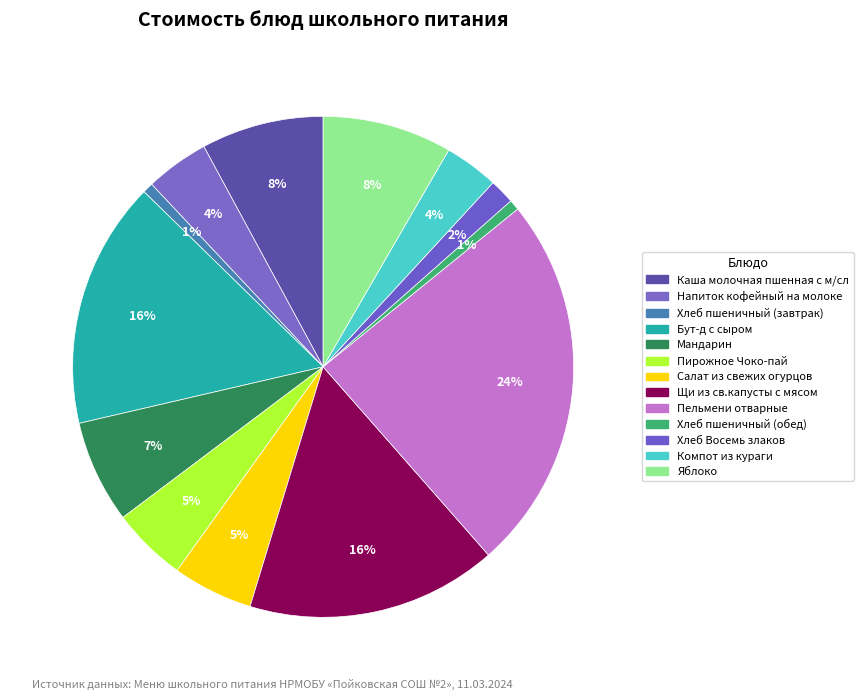

To the nearest percent, what portion does Щи из св.капусты с мясом represent?

16%